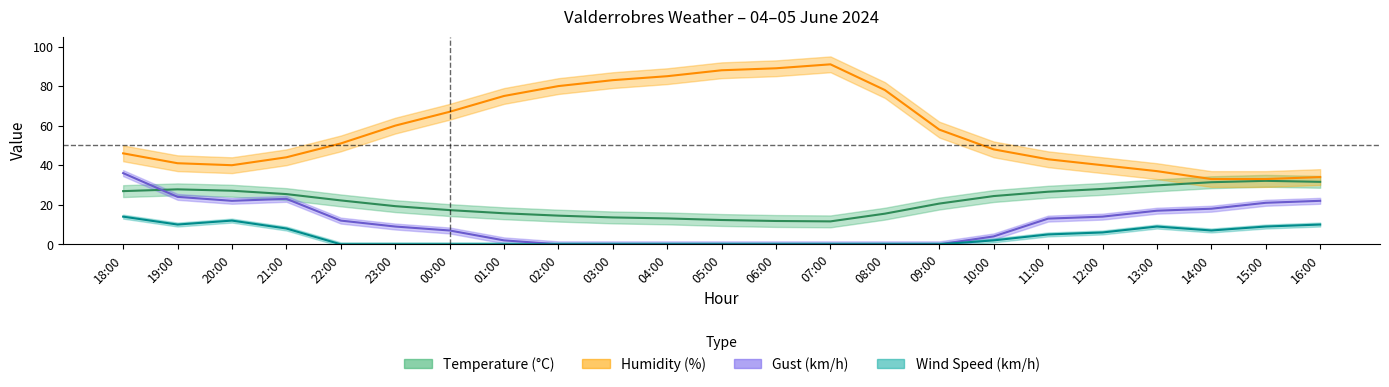

What is the value of the Humidity point at the 6th from the left?

60.0